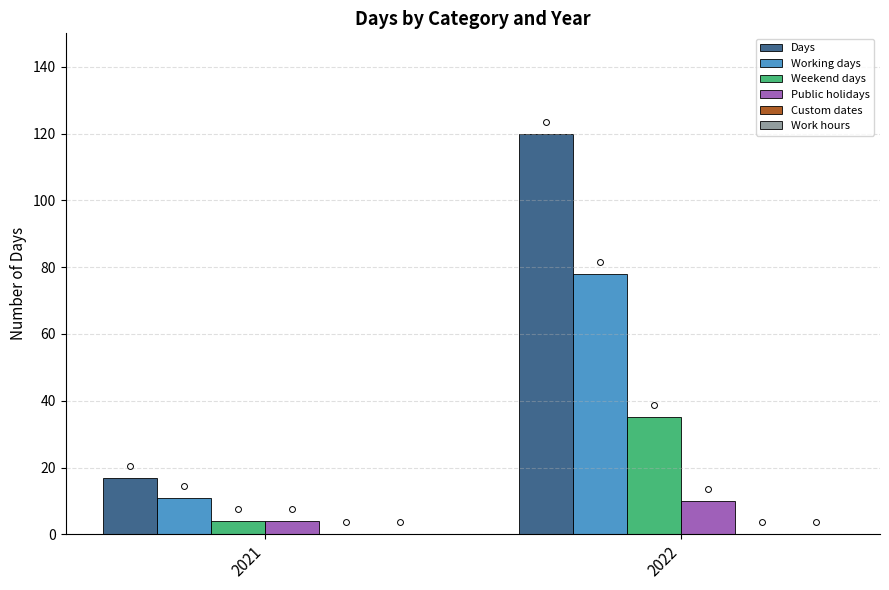

Which series contains the lowest Y value?

Custom dates